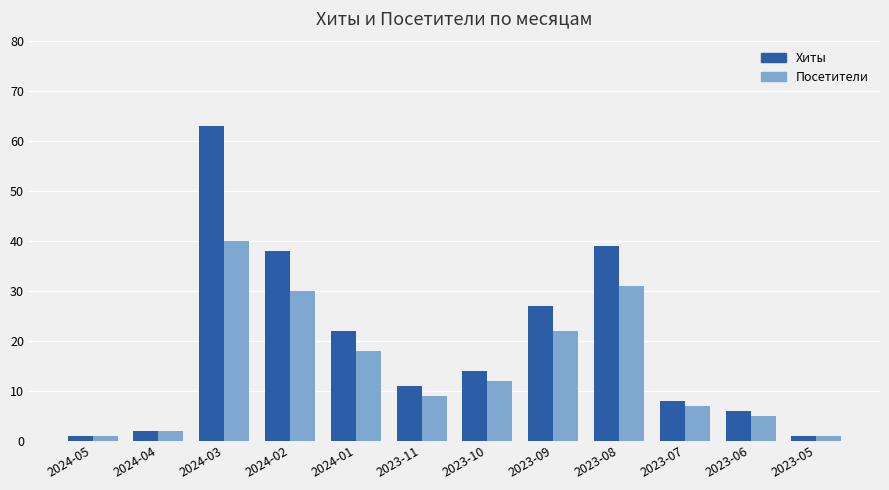

At which label does Хиты first exceed 14?

2024-03